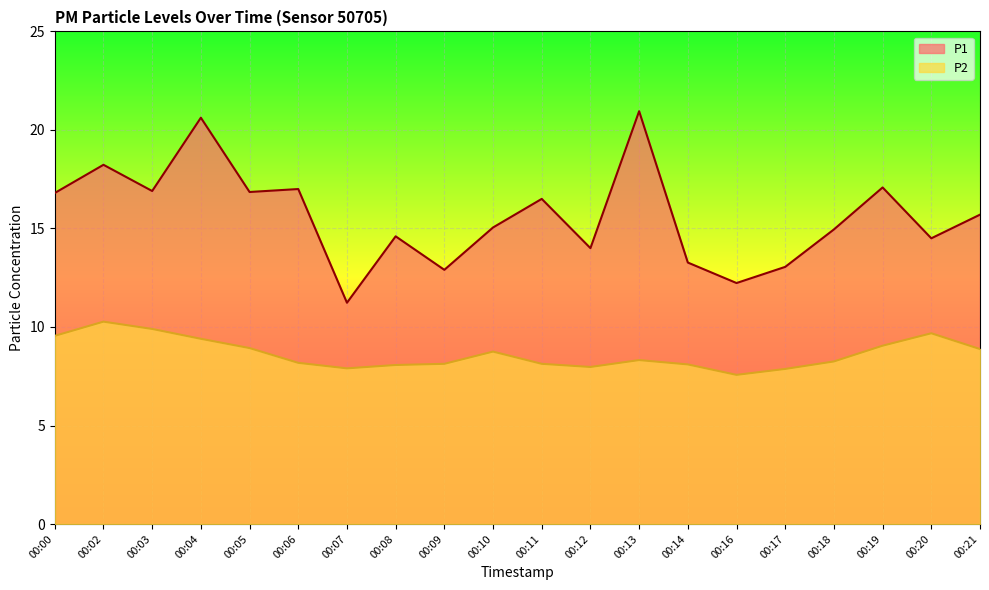

True or false: P2 has a value of 8.9 at 00:05.

True